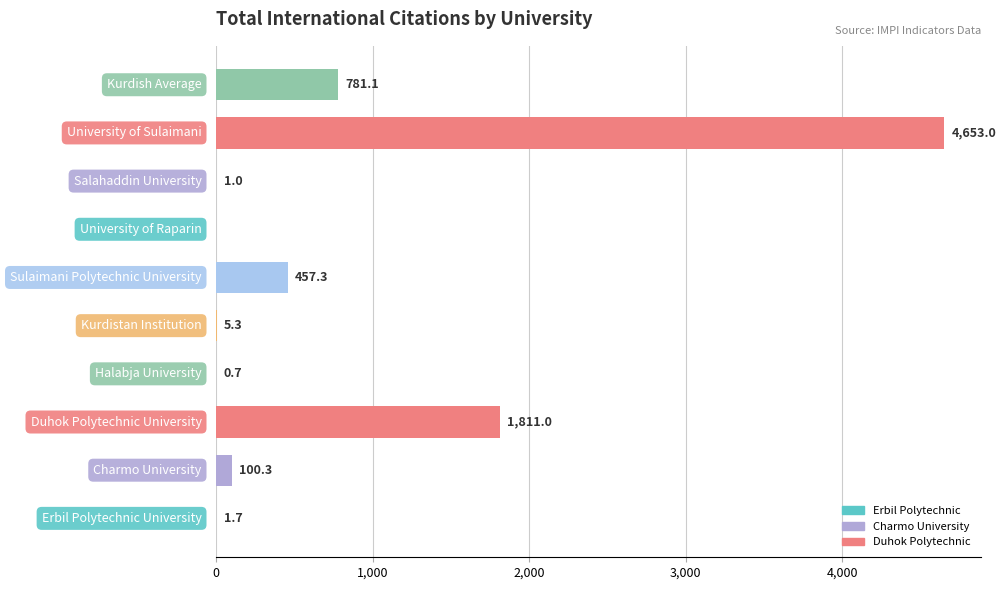

What is the greatest value displayed?

4653.0